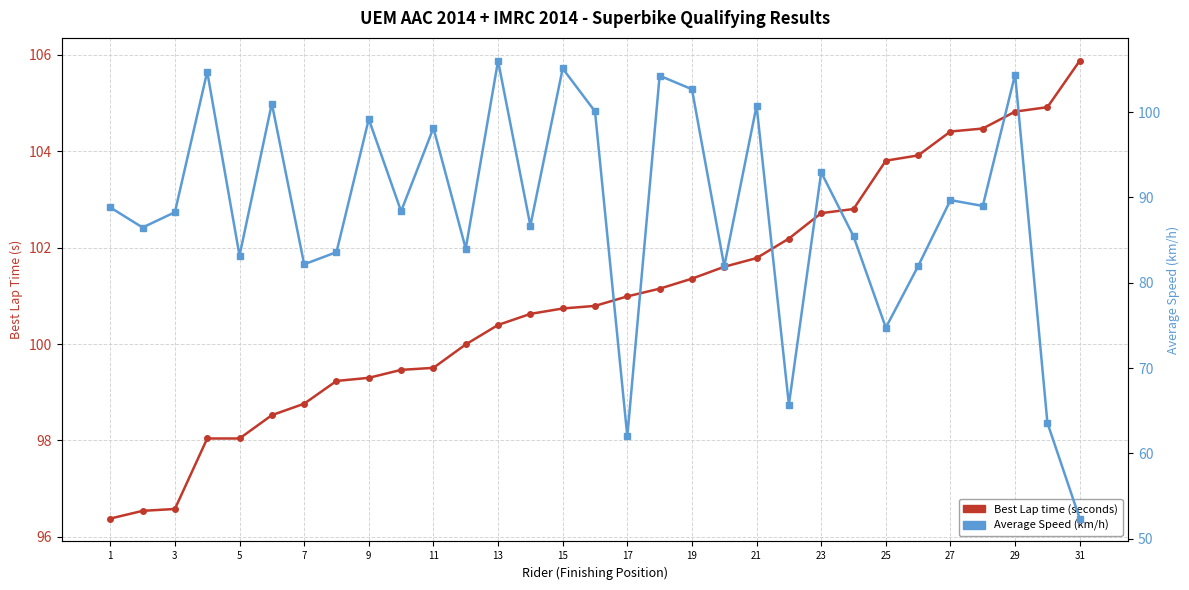

True or false: Best Lap time (seconds) and Average Speed (km/h) intersect in this chart.

True